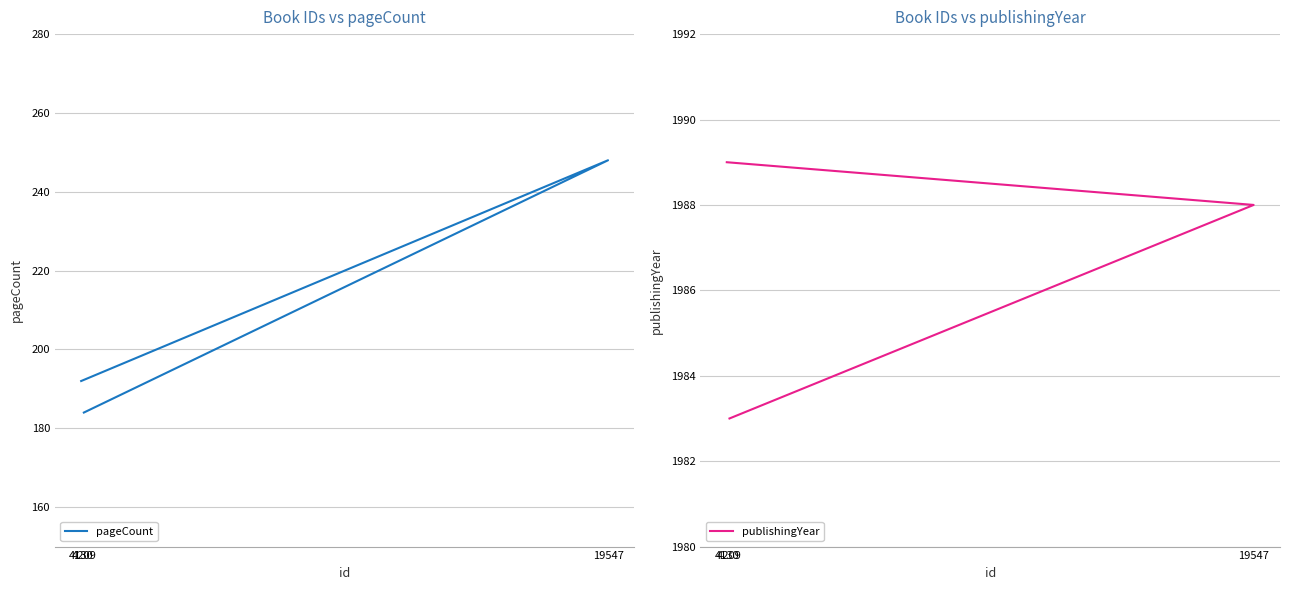

The pageCount series shows 77 at 4130. True or false?

False